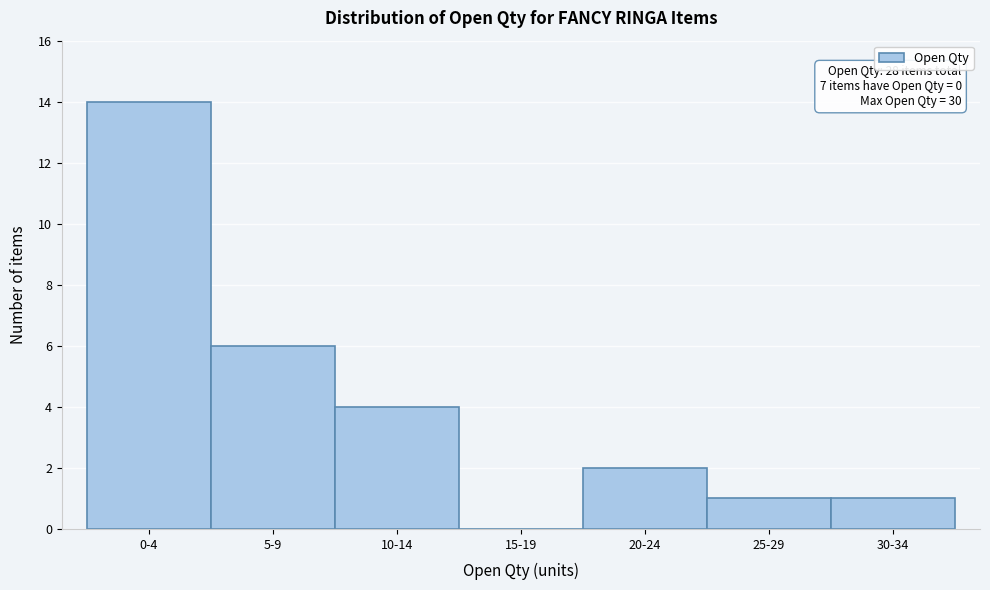

Reading left to right, what are all the values shown in this chart?

0-4=14	5-9=6	10-14=4	15-19=0	20-24=2	25-29=1	30-34=1